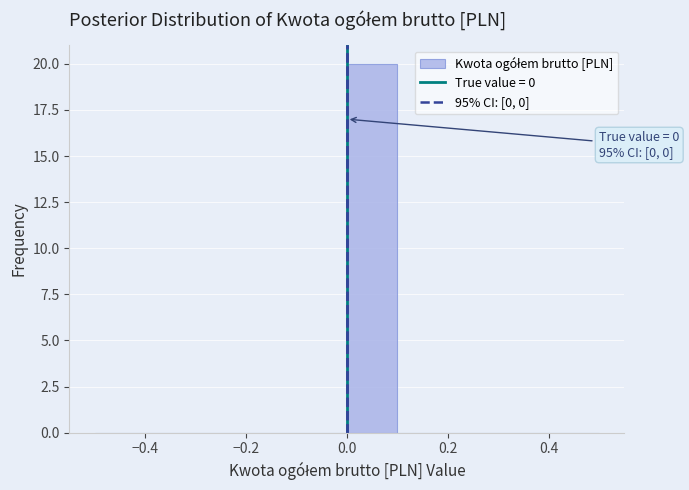

Over which range of the x-axis is the bar tallest?

0.0 to 0.1